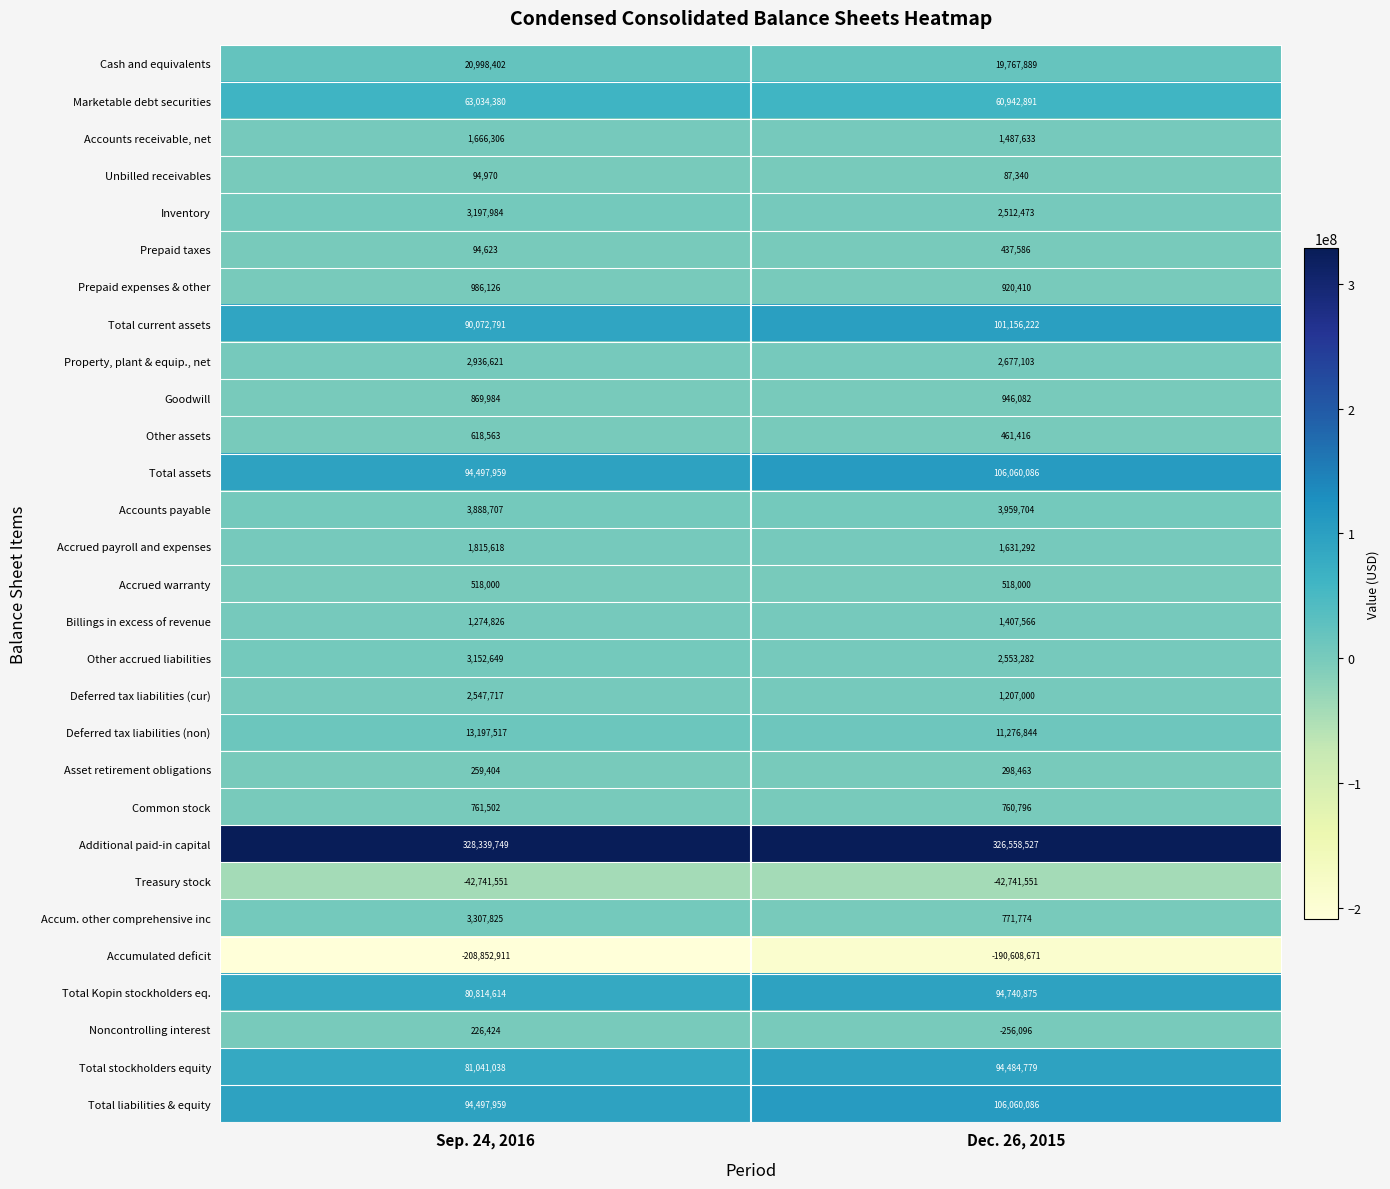

What value does the Total liabilities & equity series have at Sep. 24, 2016?

94497959